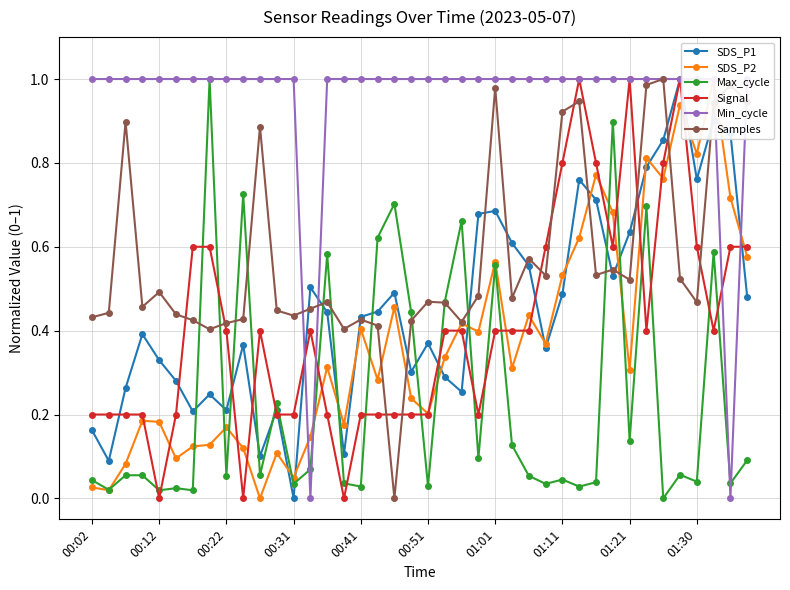

At how many categories does at least one series exceed 0?

40